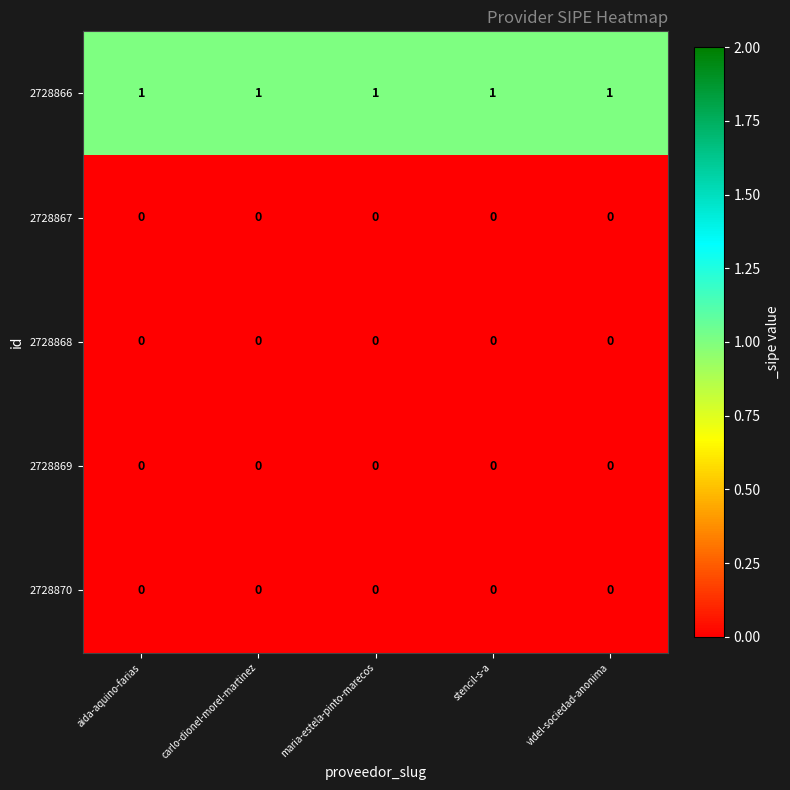

Which series has the largest total across all categories?

2728866